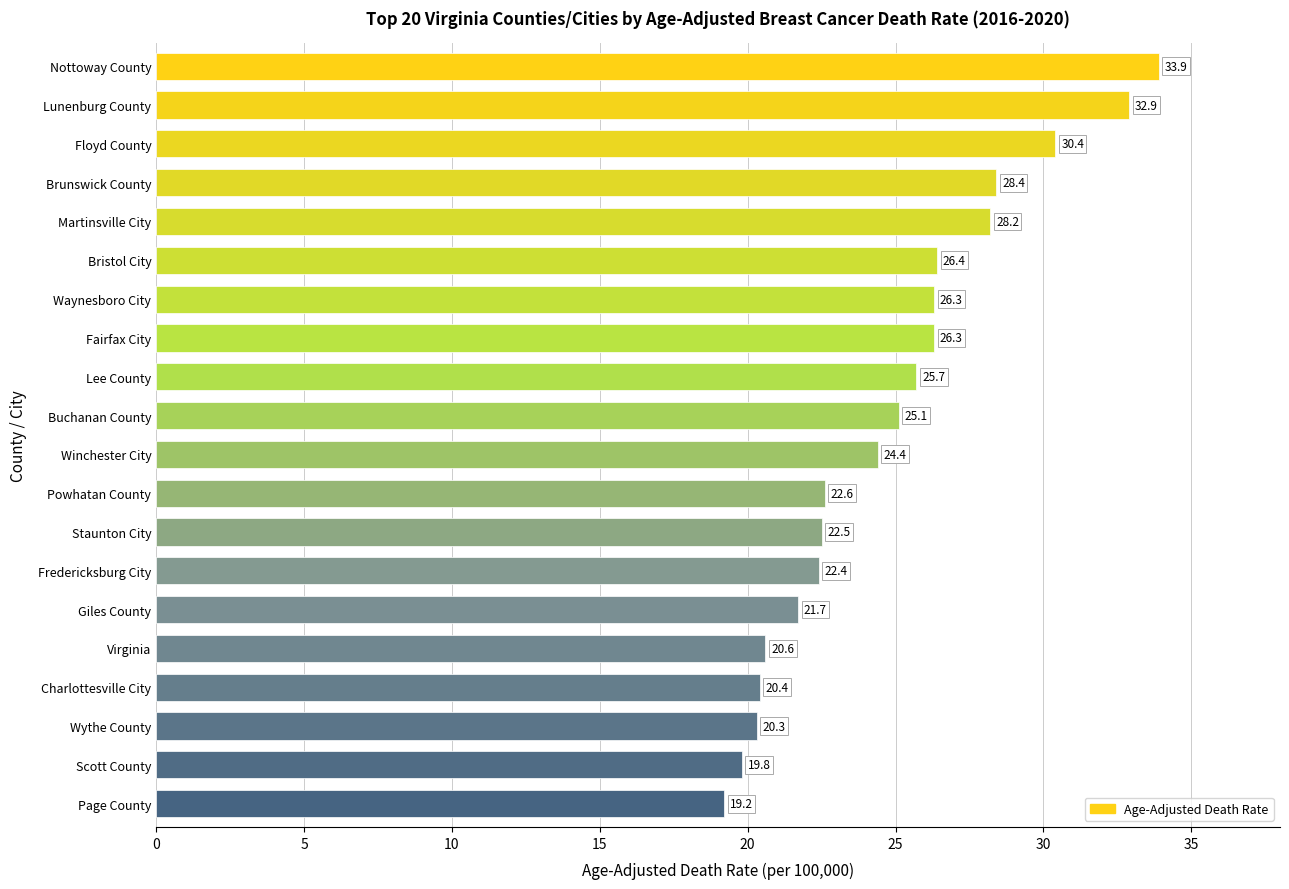

What is the minimum value shown in the chart?

19.2